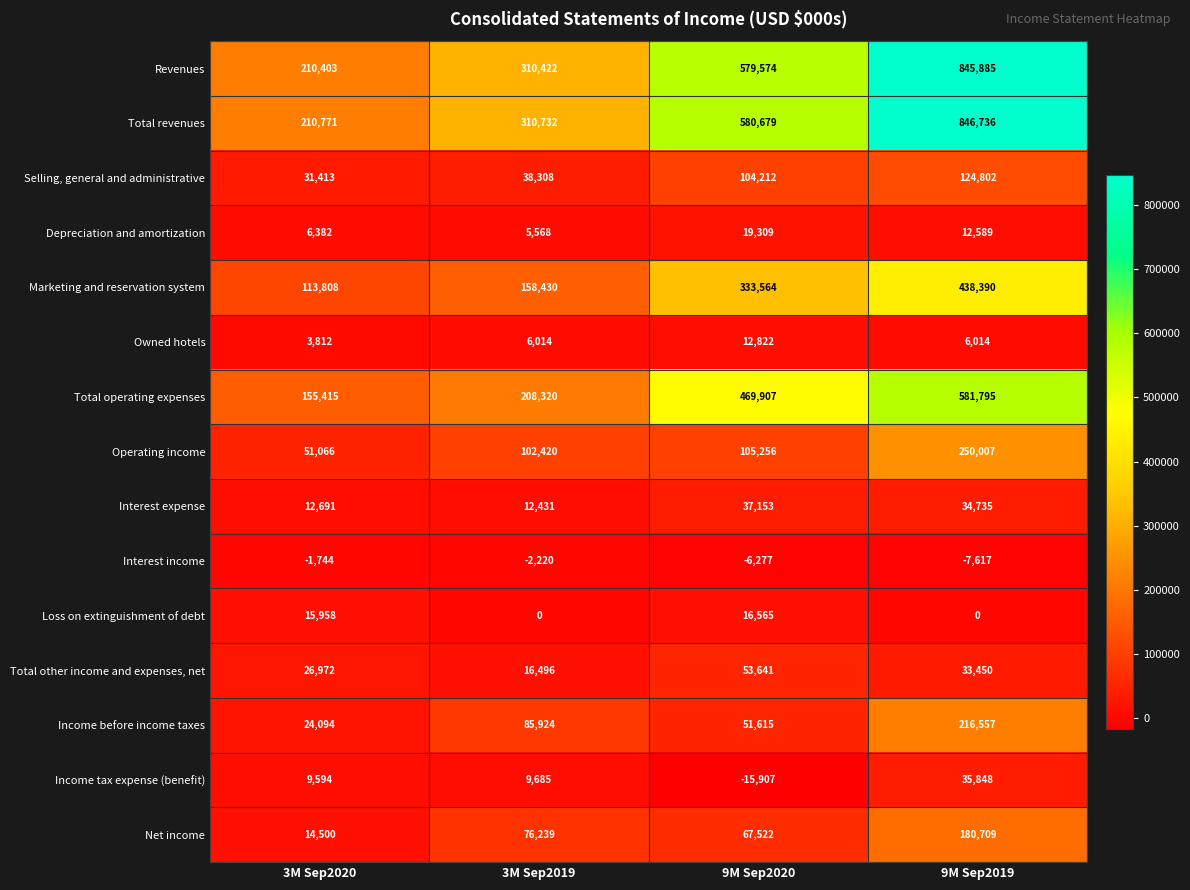

Is it true that Owned hotels equals 6014 at 3M Sep2019?

True